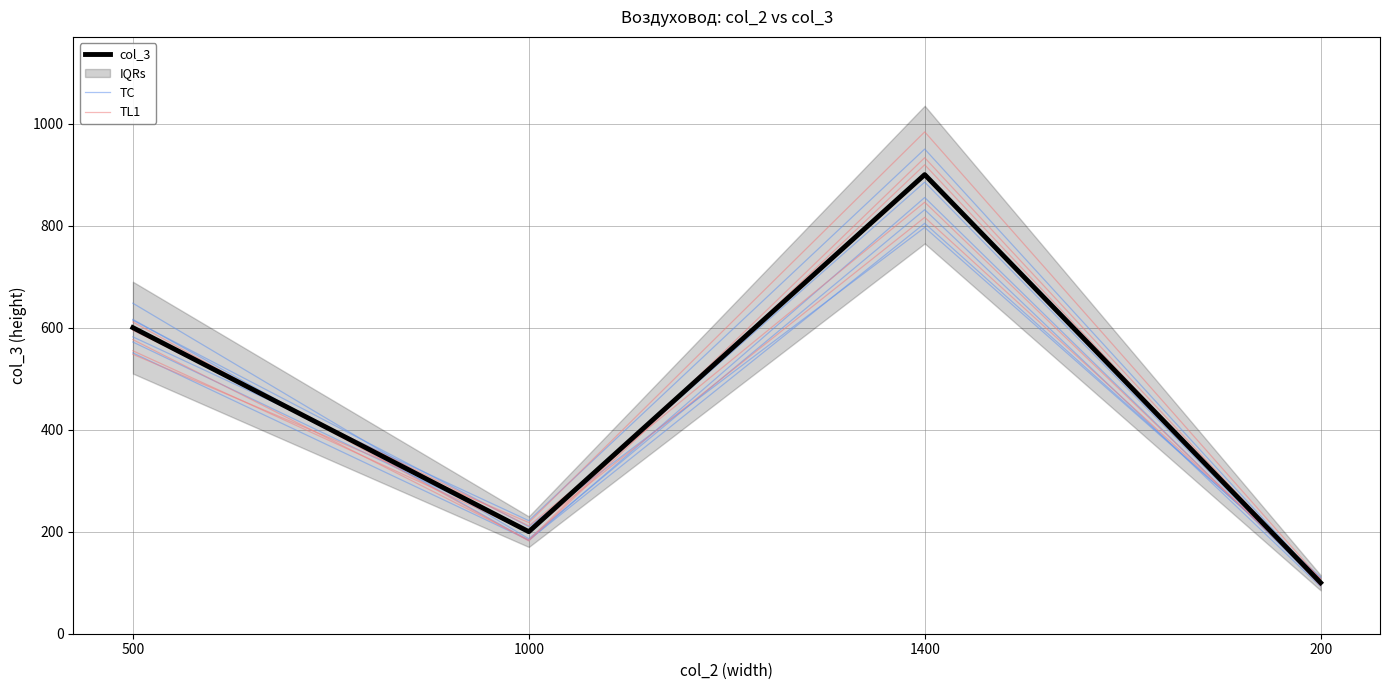

List the series in order of their overall mean, lowest first.

TL1, col_3, TC